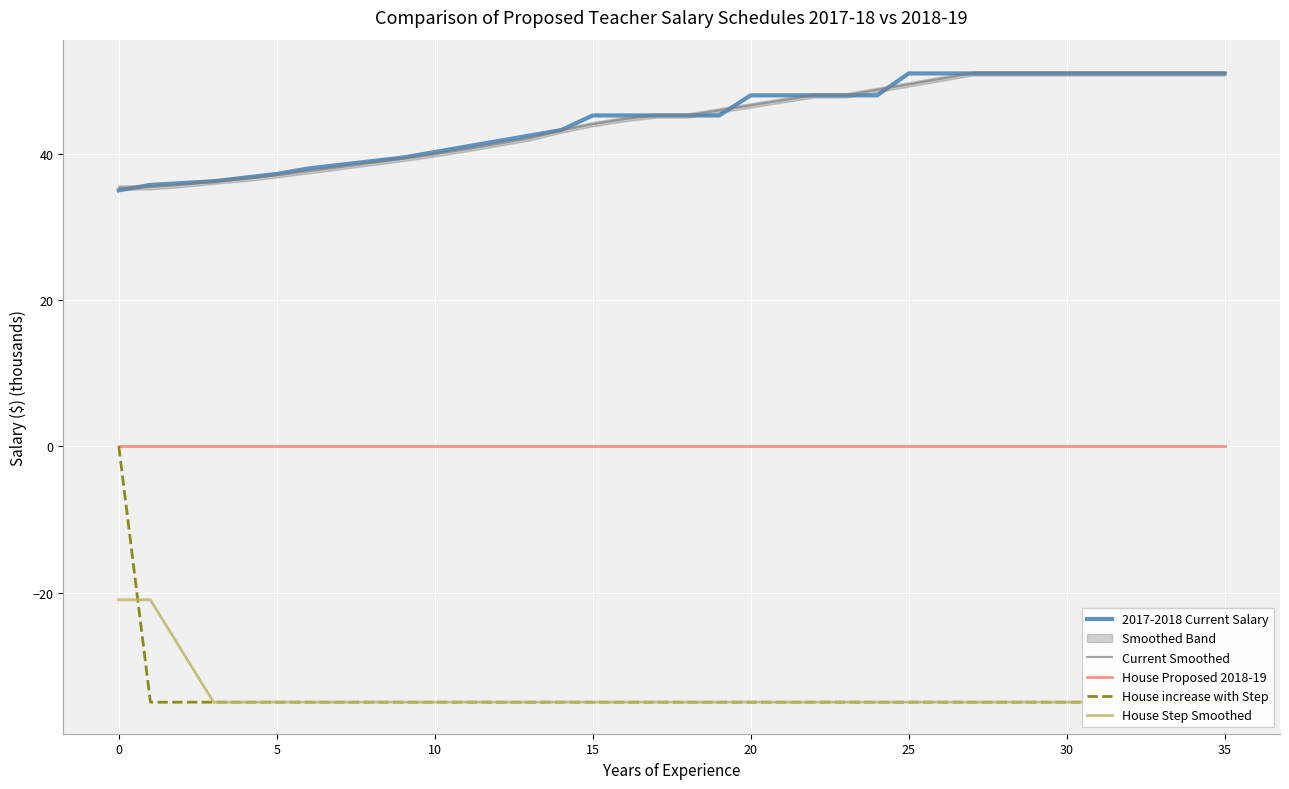

True or false: 2017-2018 Current Salary has a value of 69.1 at 15.

False